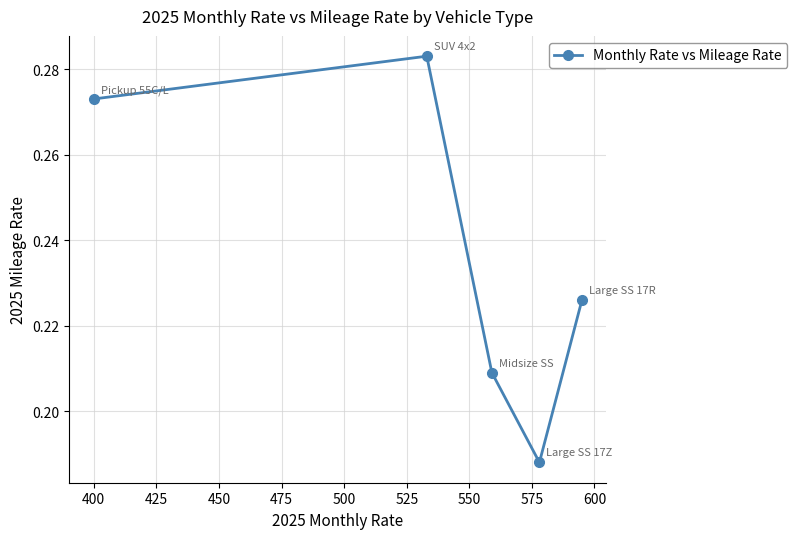

How many interior local peaks (higher than both neighbors) does the data have?

1